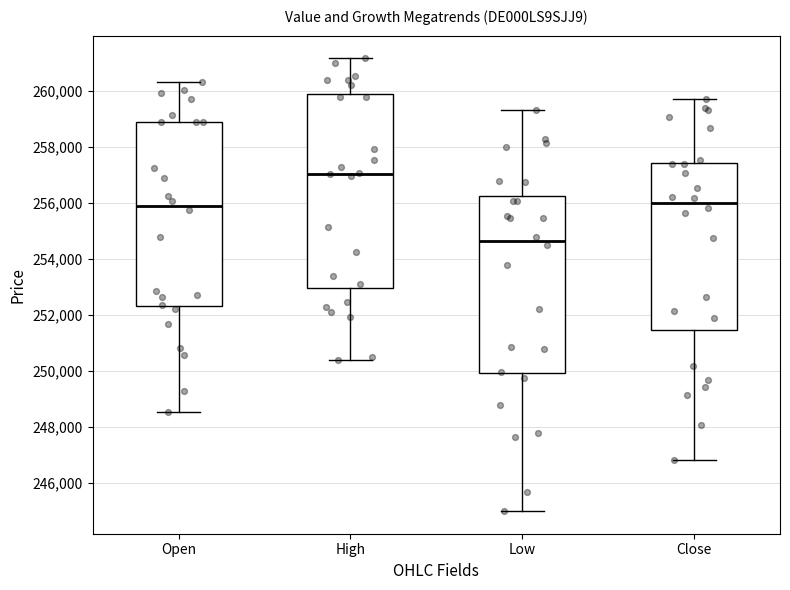

Where does the lower whisker of the box for Low end on the y-axis? The values are not printed on the chart, so give them approximately, as read against the axis.

245000